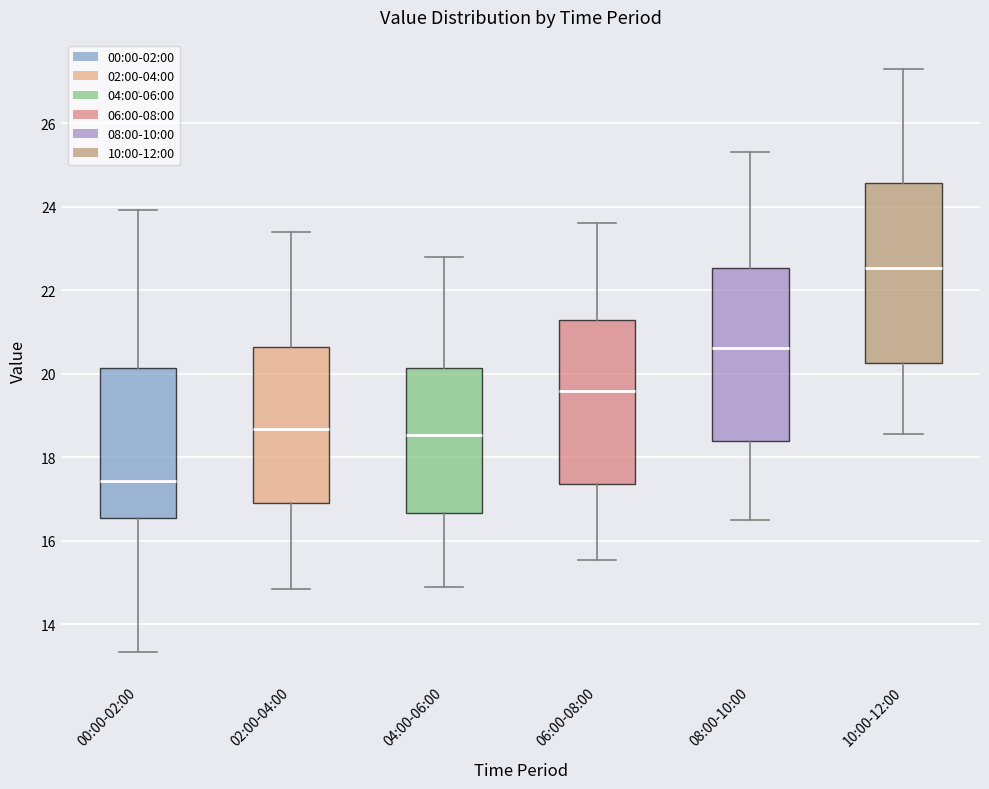

Reading left to right, transcribe this box plot: for each box, give where its median line is, the range the box spans, and where its two whiskers end, as read against the y-axis. The values are not printed on the chart, so give them approximately, as read against the axis.

00:00-02:00: median 17.4, box 16.6 to 20.2, whiskers 13.4 to 24.0
02:00-04:00: median 18.6, box 17.0 to 20.6, whiskers 14.8 to 23.4
04:00-06:00: median 18.6, box 16.6 to 20.2, whiskers 15.0 to 22.8
06:00-08:00: median 19.6, box 17.4 to 21.2, whiskers 15.6 to 23.6
08:00-10:00: median 20.6, box 18.4 to 22.6, whiskers 16.6 to 25.4
10:00-12:00: median 22.6, box 20.2 to 24.6, whiskers 18.6 to 27.4